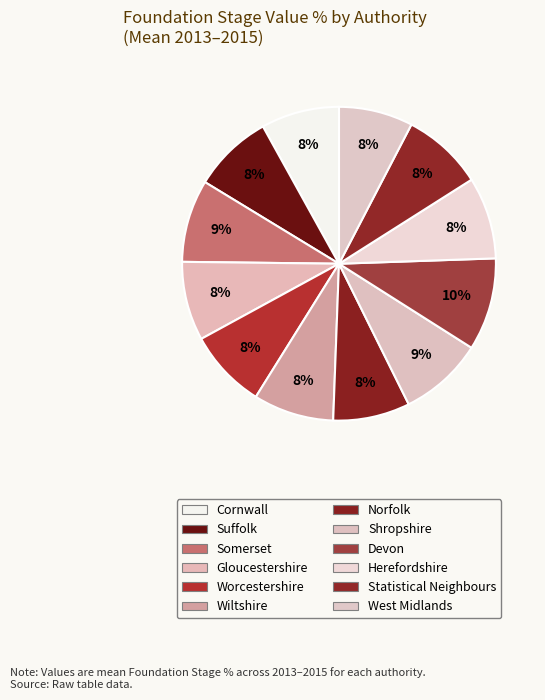

How many slices are in this pie chart?

12